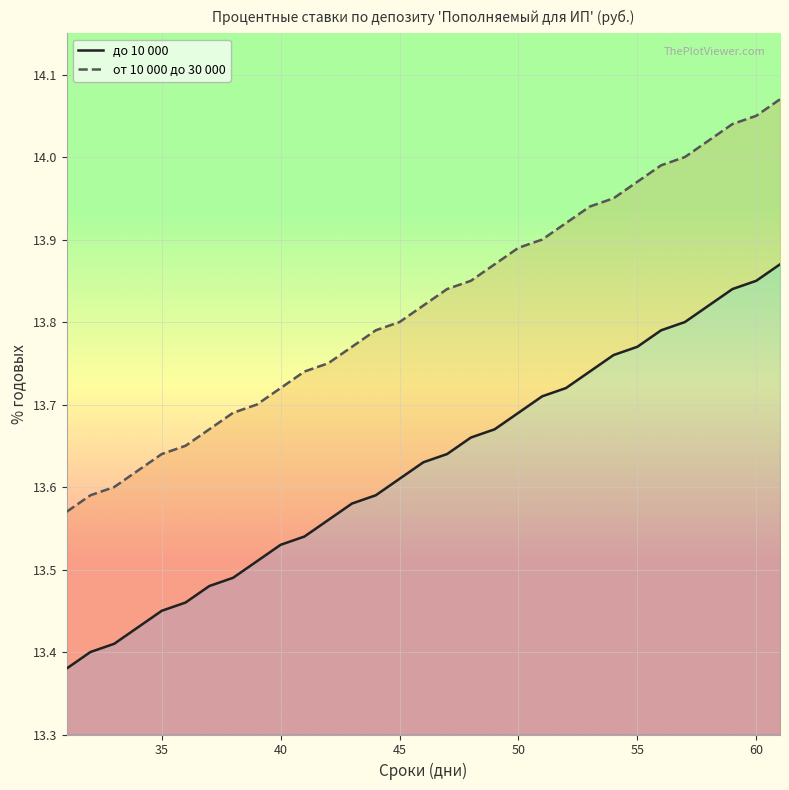

True or false: до 10 000 has more than 1 interior local peaks.

False